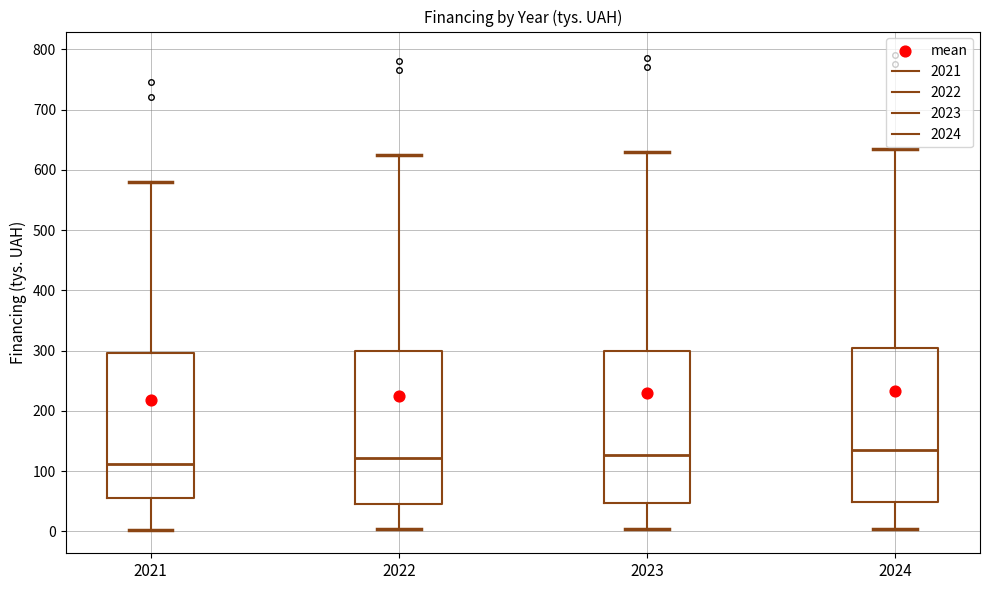

Reading left to right, transcribe this box plot: for each box, give where its median line is, the range the box spans, and where its two whiskers end, as read against the y-axis. The values are not printed on the chart, so give them approximately, as read against the axis.

2021: median 110, box 60 to 300, whiskers 0 to 580
2022: median 120, box 50 to 300, whiskers 0 to 630
2023: median 130, box 50 to 300, whiskers 0 to 630
2024: median 140, box 50 to 300, whiskers 0 to 640